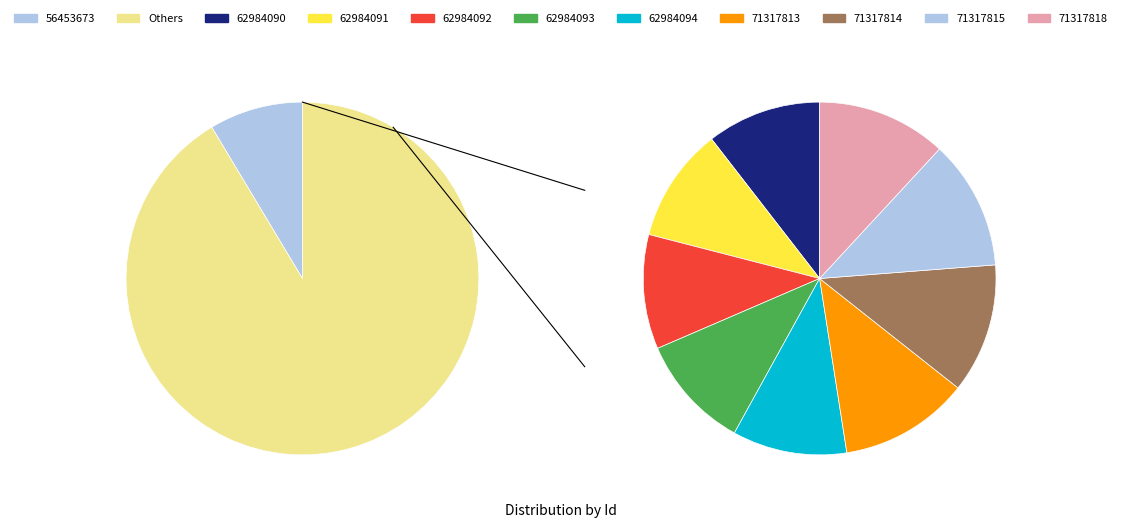

To the nearest percent, what is the difference between the largest and smallest slice percentages?

2%